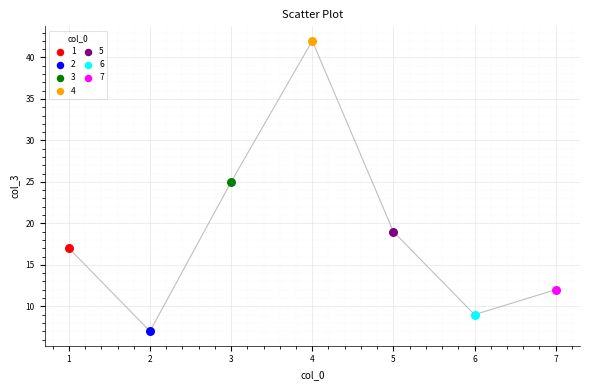

What are all the series names shown in the legend?

1, 2, 3, 4, 5, 6, 7